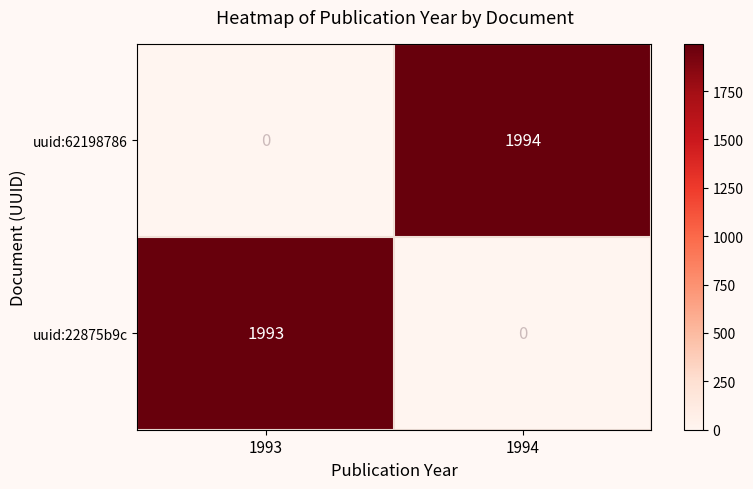

The uuid:22875b9c series shows 409 at 1993. True or false?

False